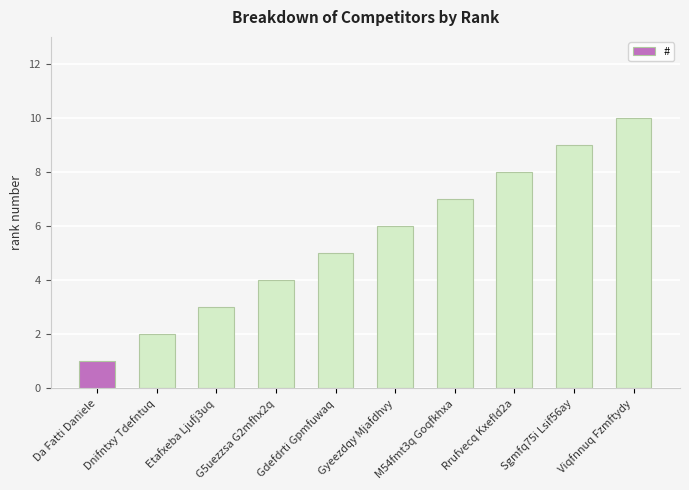

What value does the data have at Gyeezdqy Mjafdhvy?

6